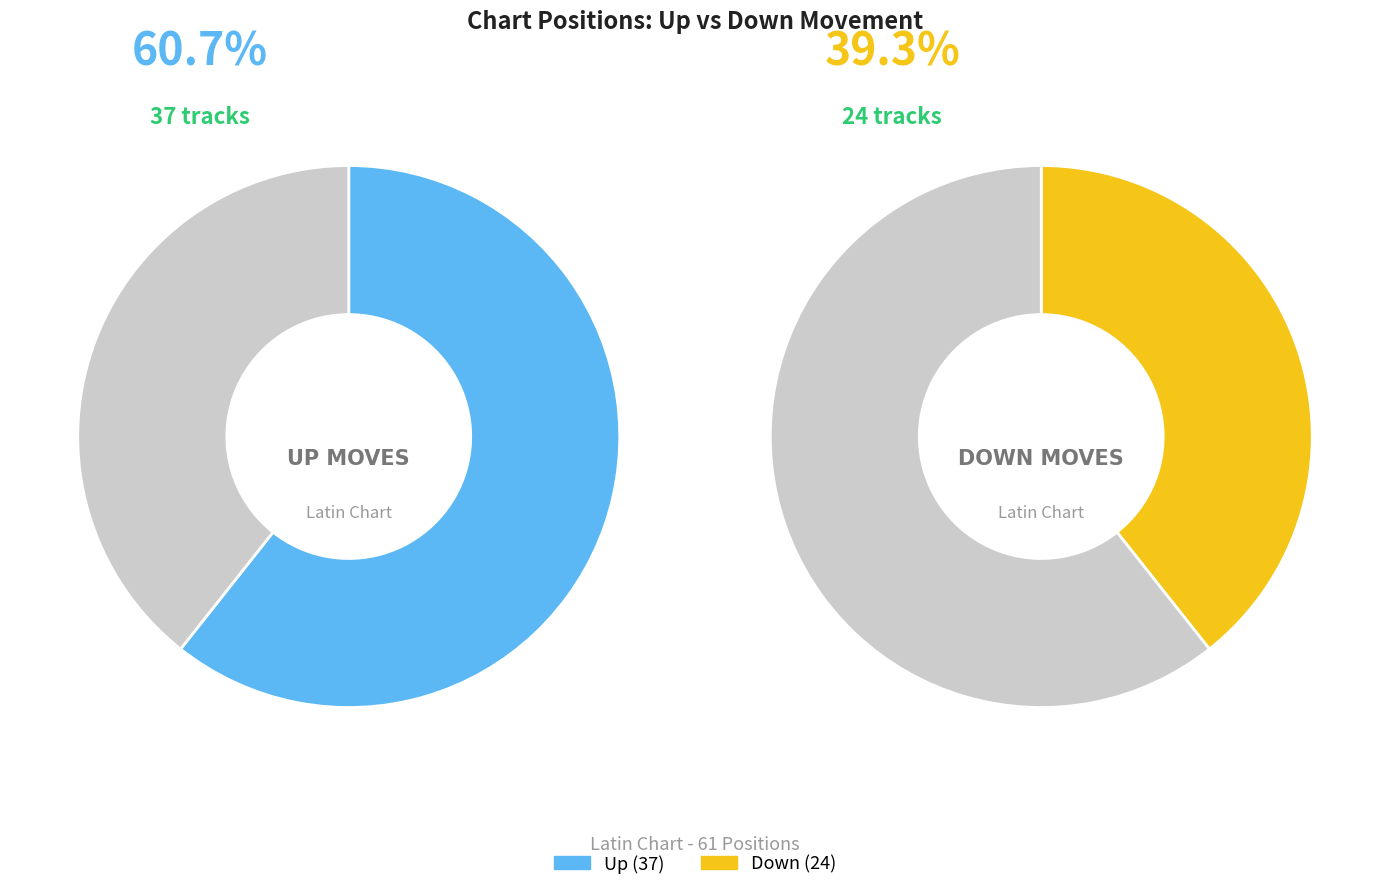

Combined, what portion of the pie is down and up?

100.0%